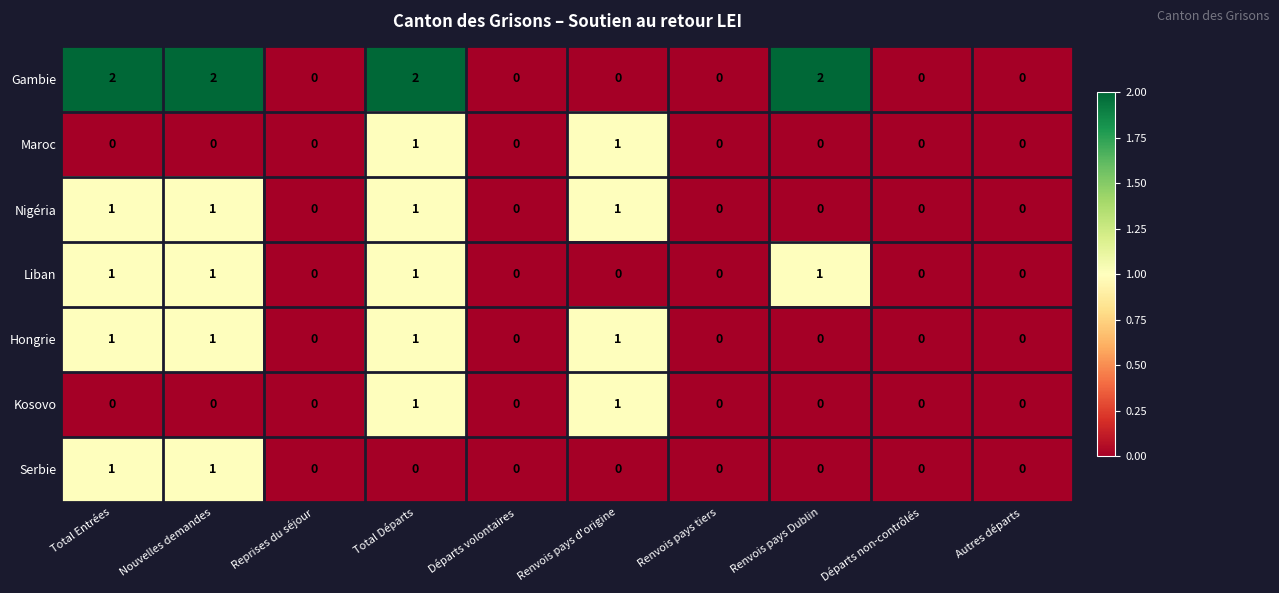

Count the Hongrie values in the range 0 to 1.

10